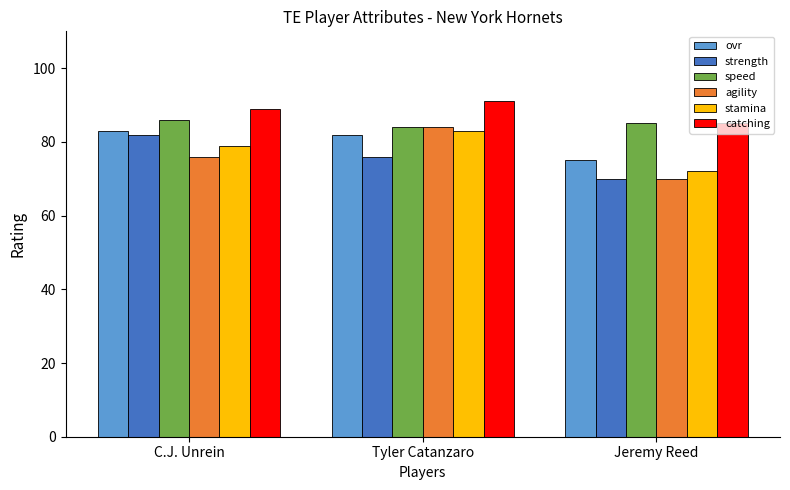

Between Tyler Catanzaro and Jeremy Reed, which series saw the biggest shift?

agility